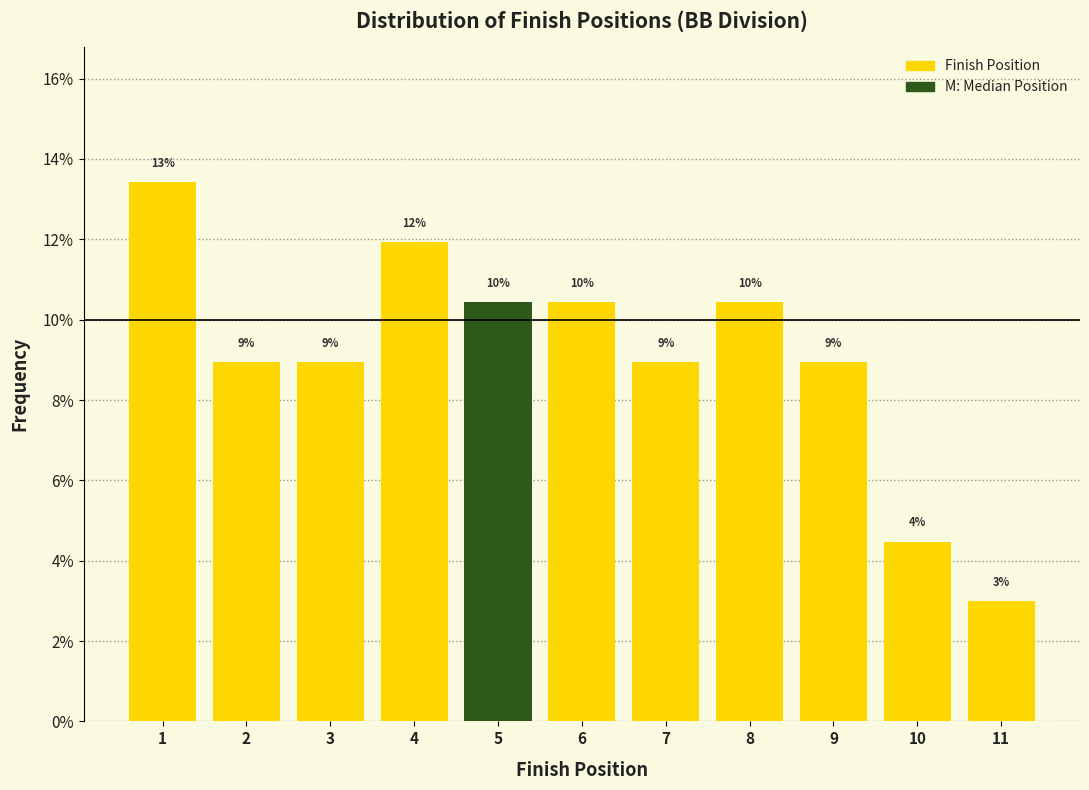

True or false: the data shows 13.4 at 3.

False